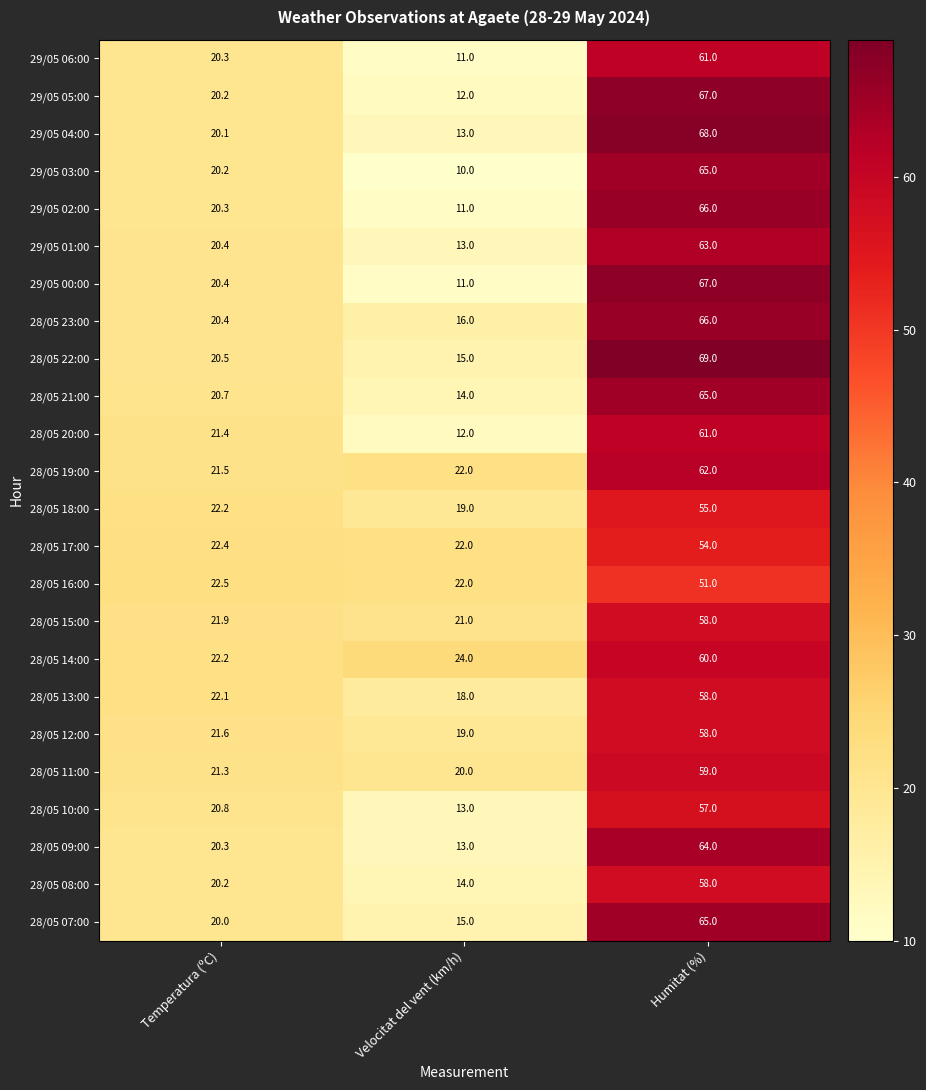

Rank the categories by 28/05 19:00 value from highest to lowest.

Humitat (%), Velocitat del vent (km/h), Temperatura (ºC)